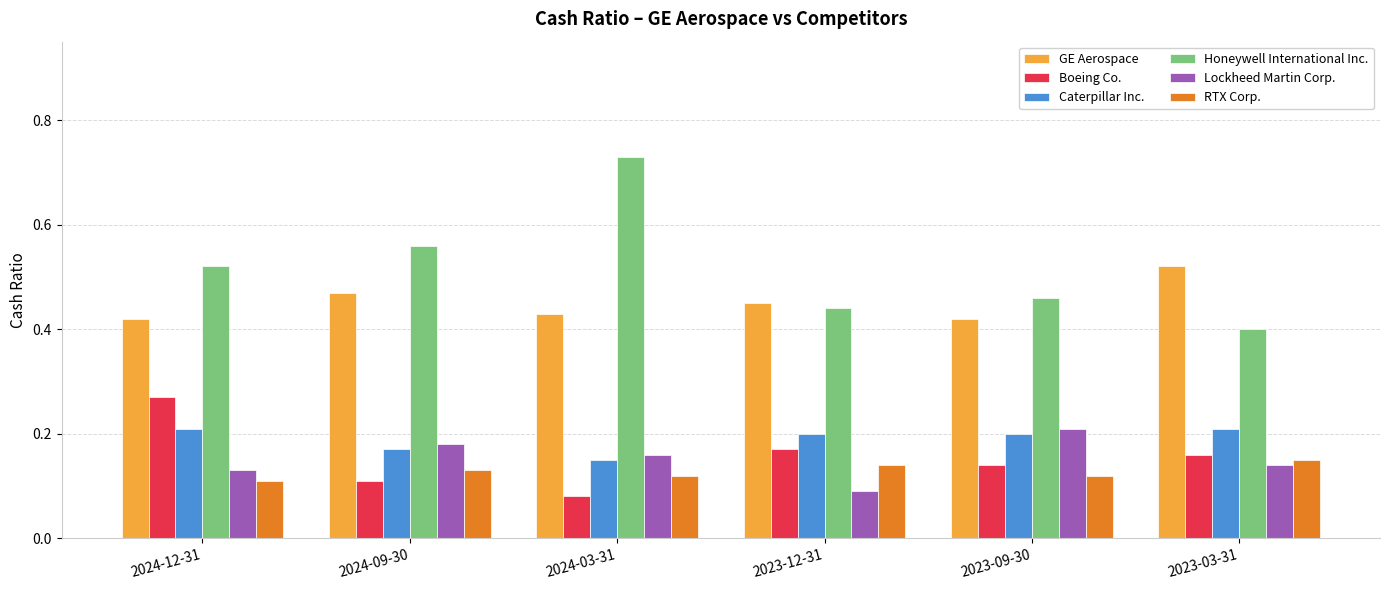

Which series has the largest range (max minus min)?

Honeywell International Inc.